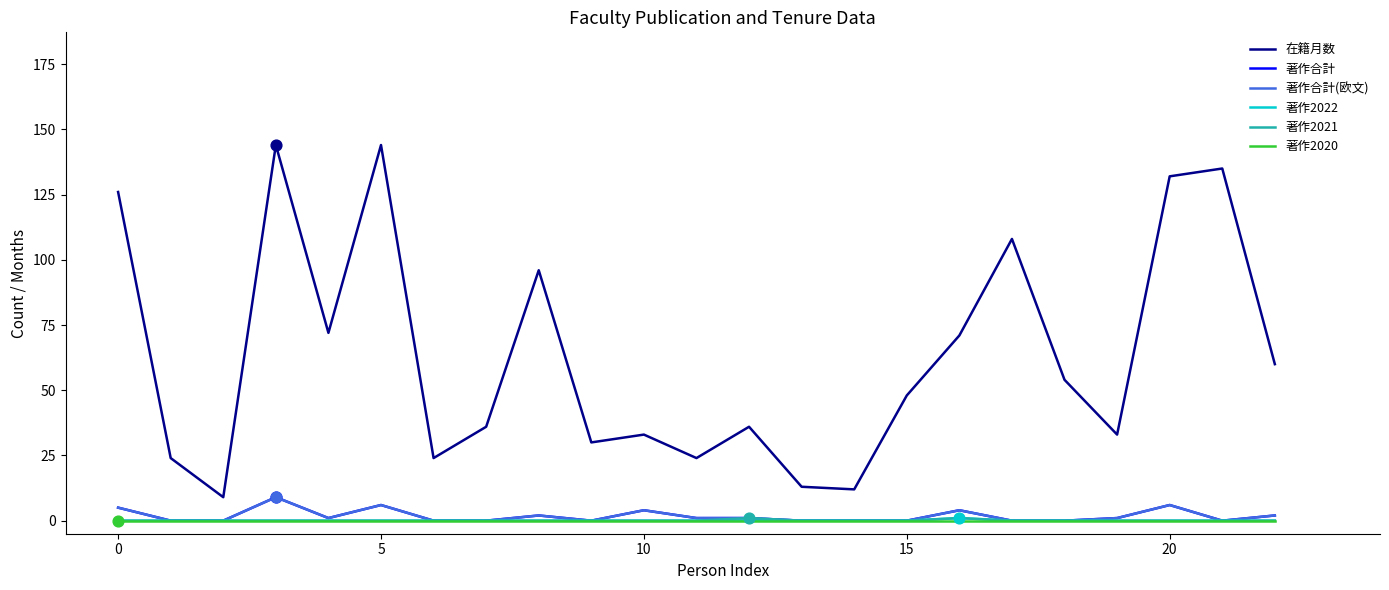

Which series has the largest total across all categories?

在籍月数